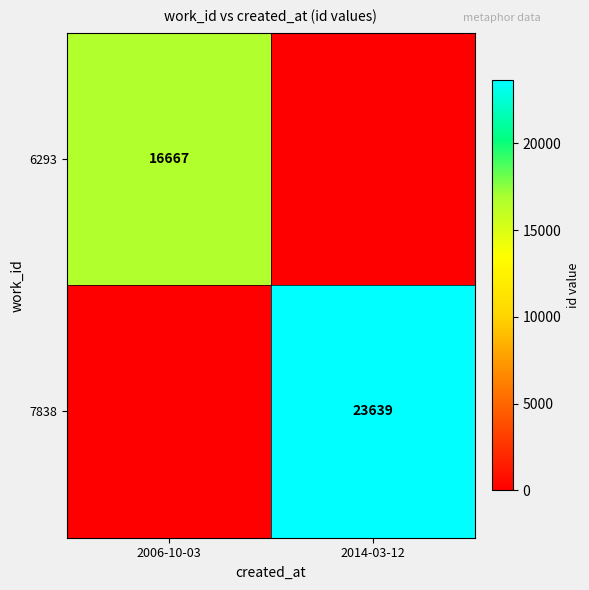

Is it true that 7838 equals 23639 at 2014-03-12?

True